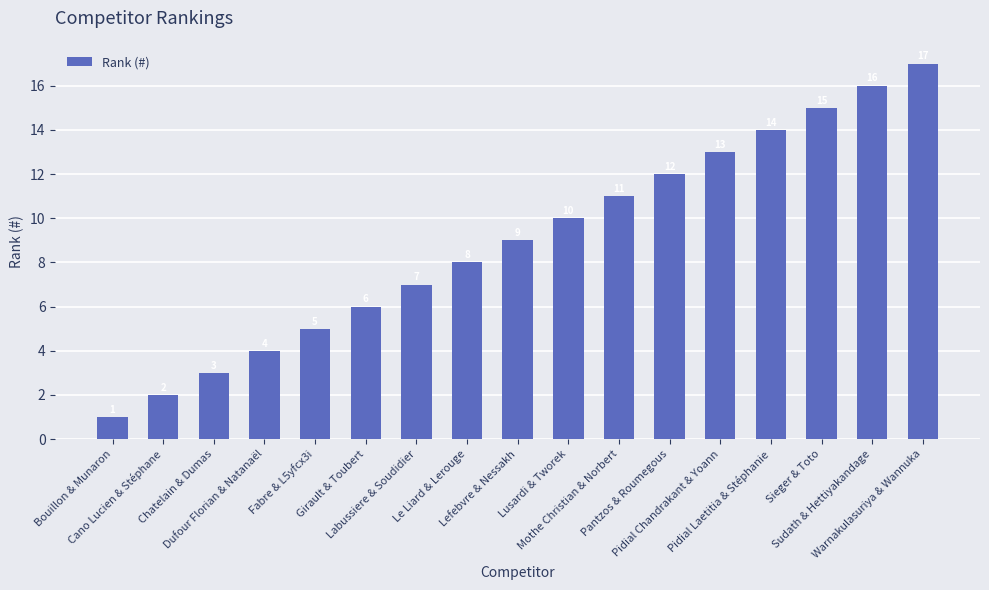

What is the difference between the values at Pidial Chandrakant & Yoann and Mothe Christian & Norbert?

2